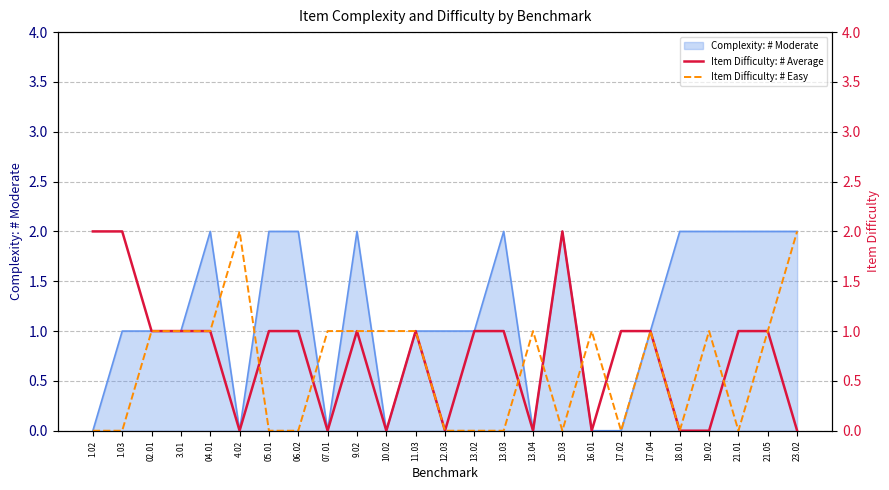

The value of Item Difficulty: # Average at 13.02 is 1. True or false?

False